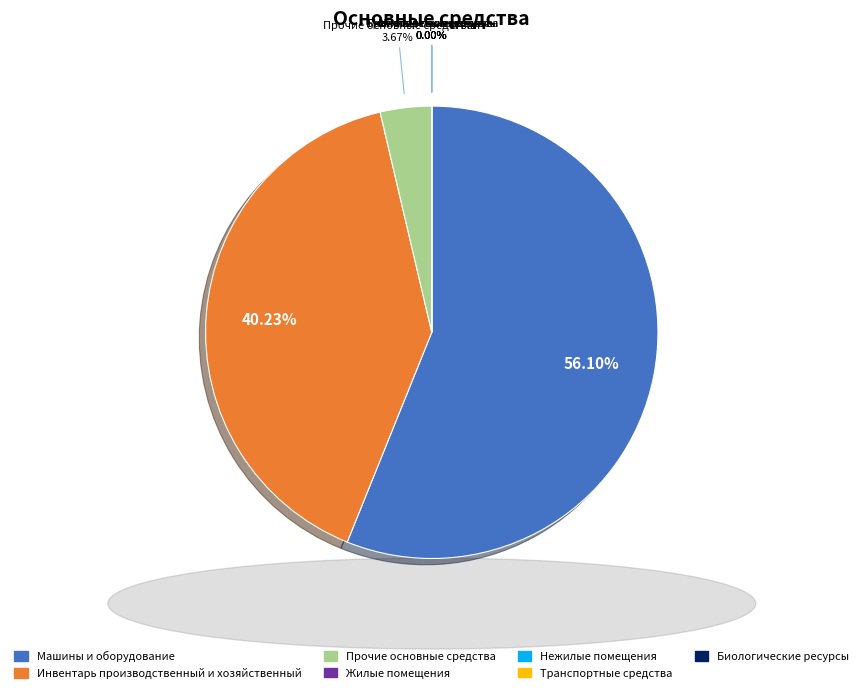

How many slices are in this pie chart?

7